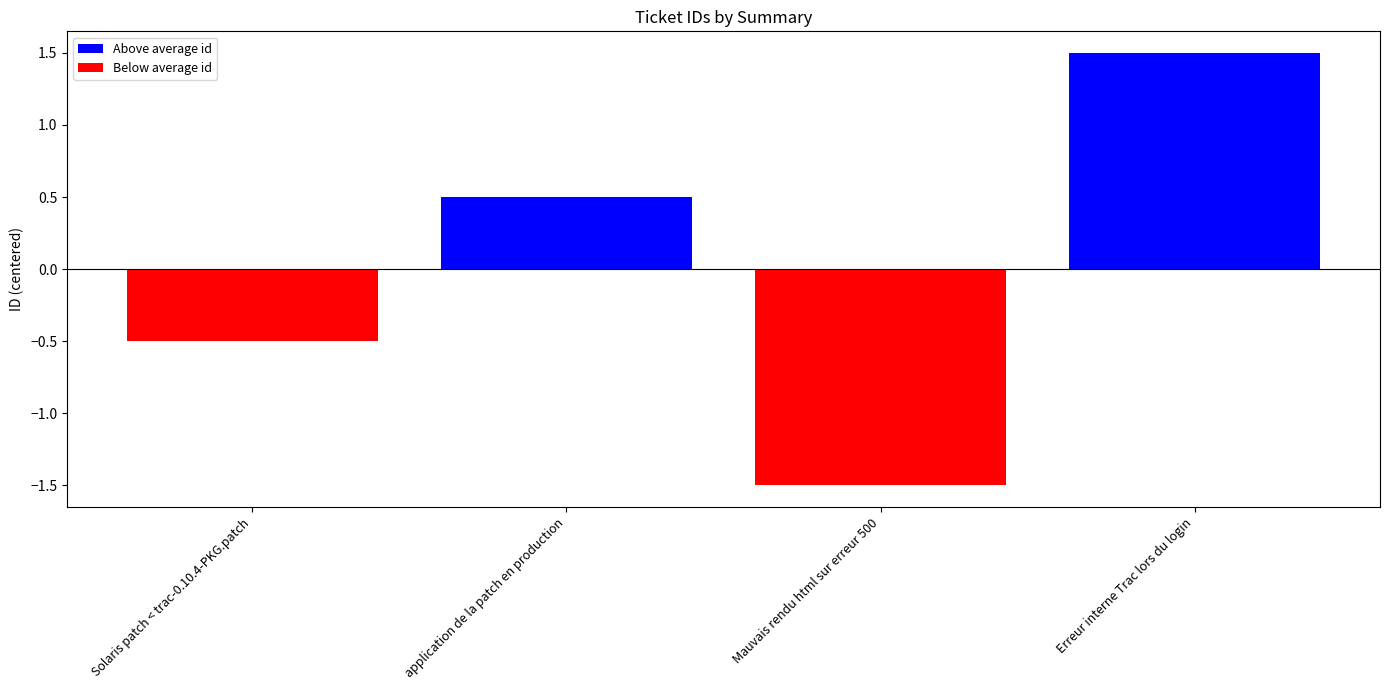

What is the greatest value displayed?

1.5